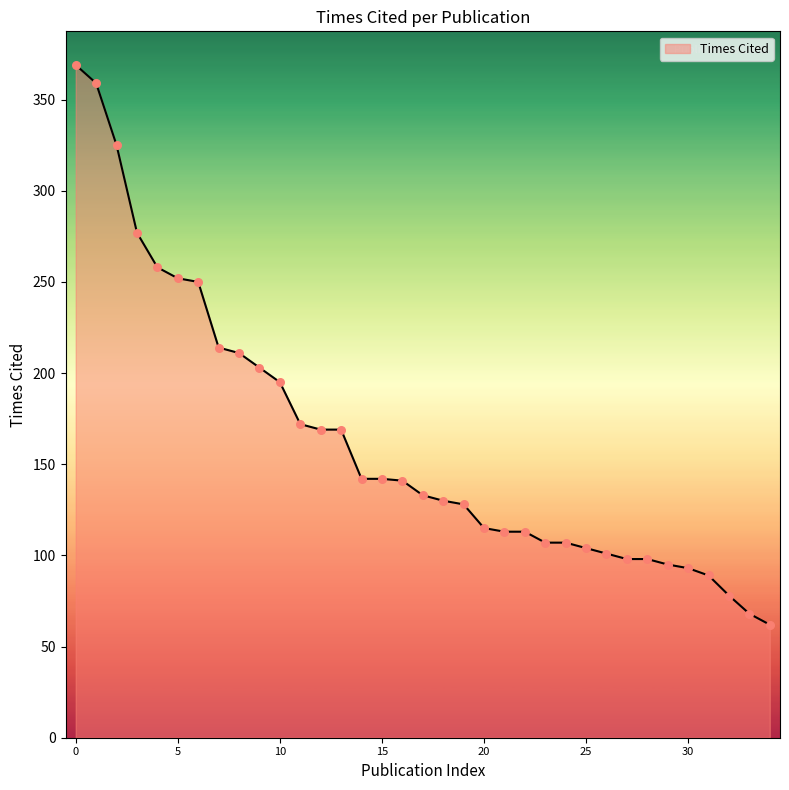

What is the smallest value displayed?

62